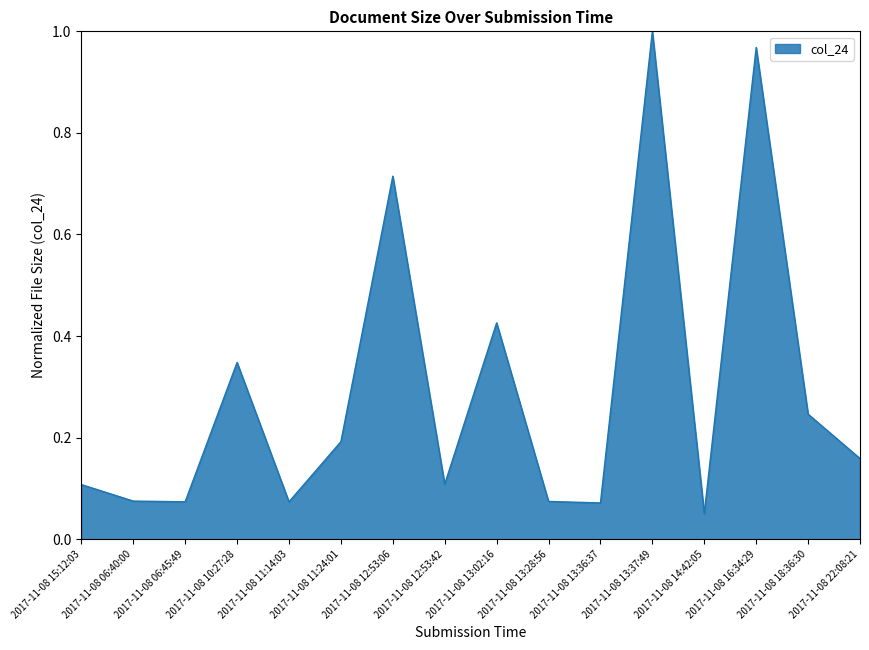

What position from the right is 2017-11-08 13:02:16?

8